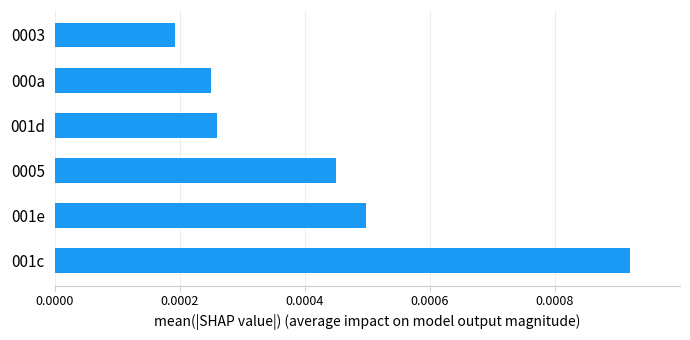

How many values are between 0 and 1?

6